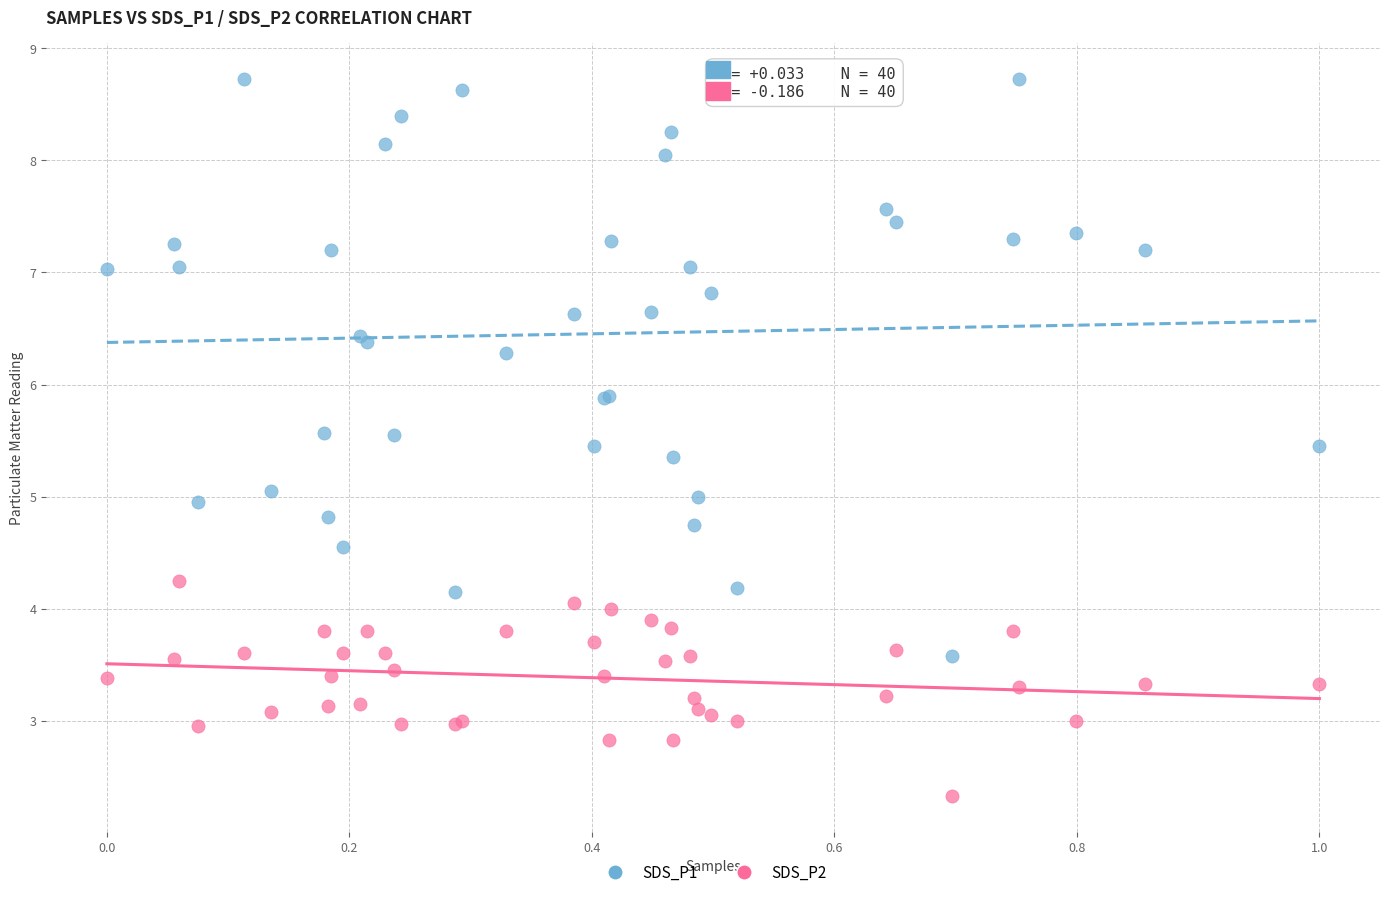

Which series has the widest spread of Y values?

SDS_P1